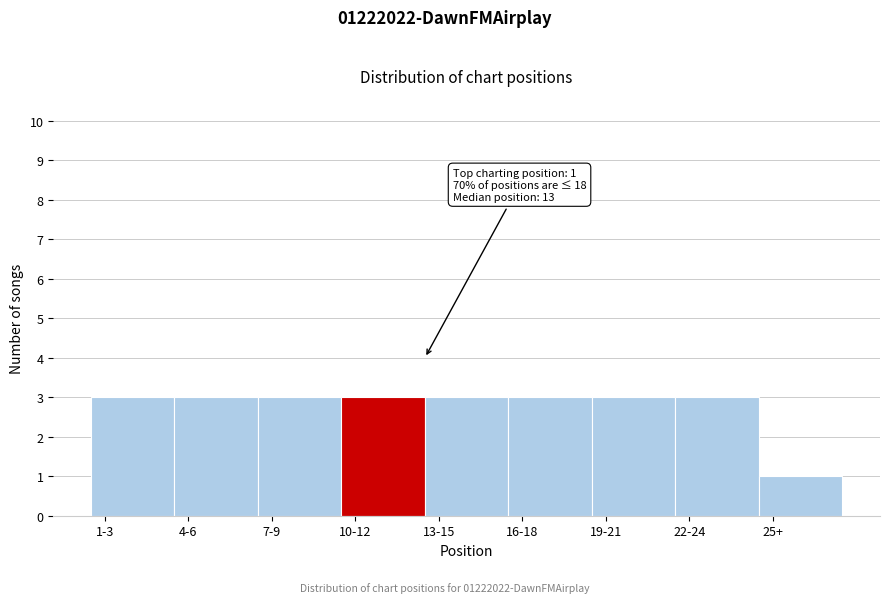

Reading left to right, extract all data points from this chart.

1-3=3	4-6=3	7-9=3	10-12=3	13-15=3	16-18=3	19-21=3	22-24=3	25+=1